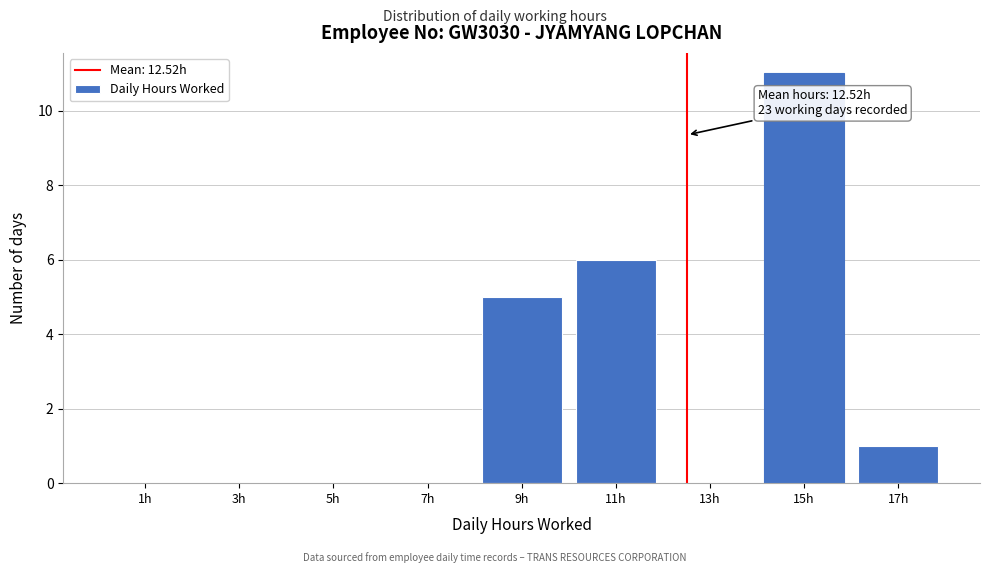

Which range on the x-axis has the tallest bar?

14 to 16